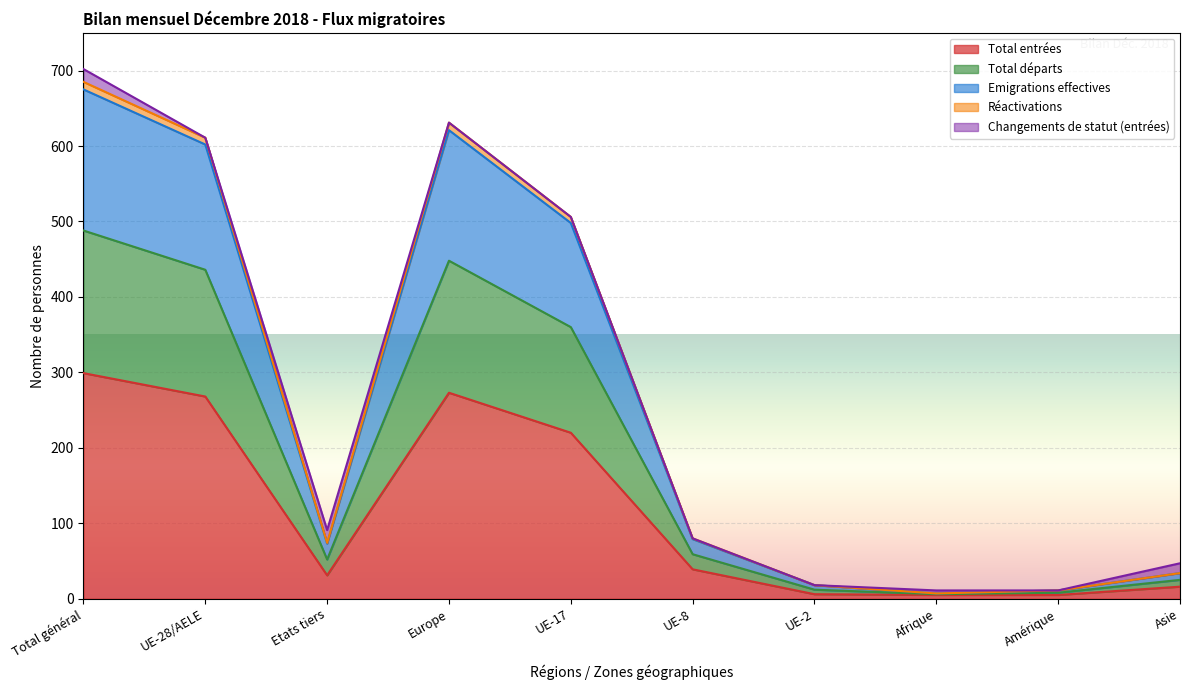

In Emigrations effectives, how many points are lower than both neighbors (excluding endpoints)?

2